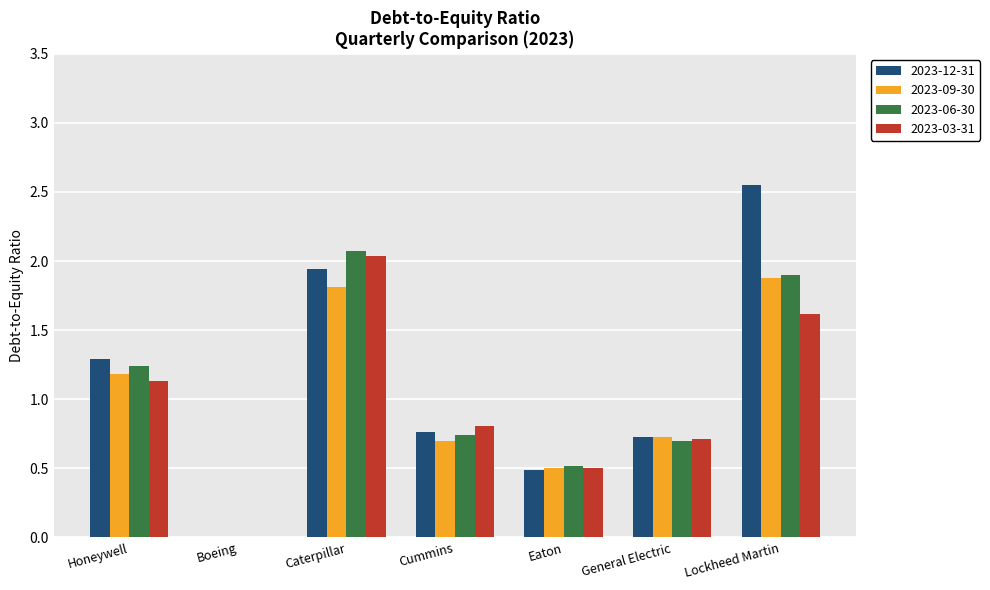

What is the total value across all series at Cummins?

3.0